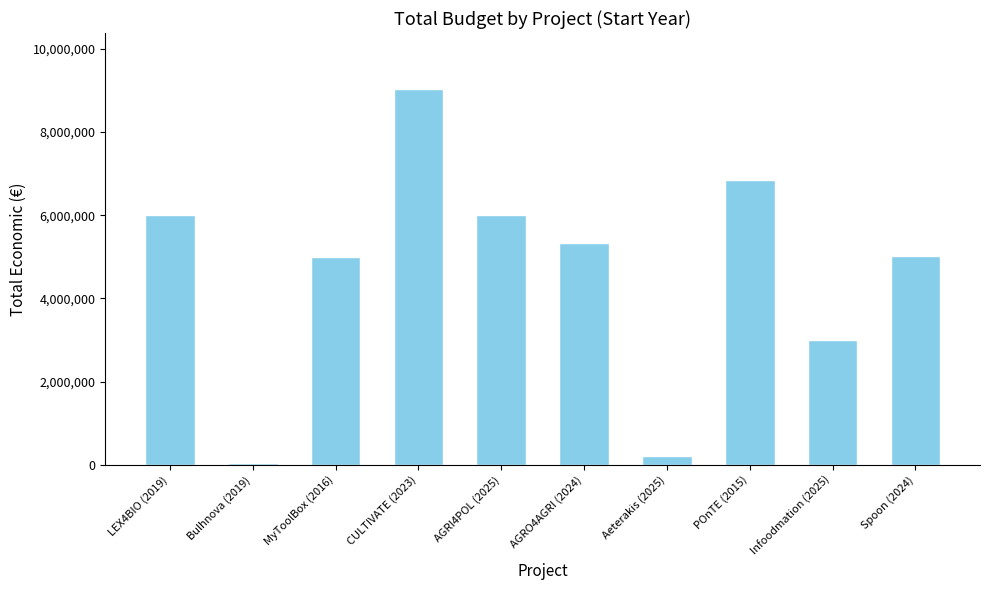

What is the approximate value at LEX4BIO (2019)?

5999968